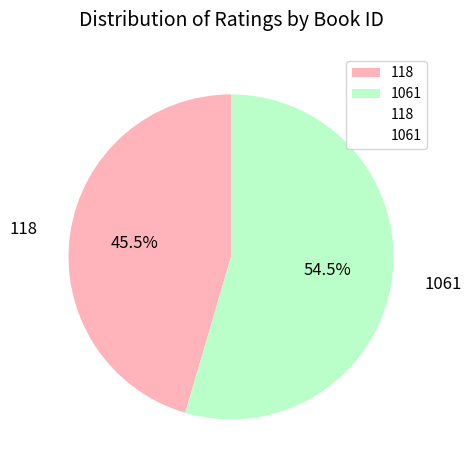

Which slice is the smallest?

118